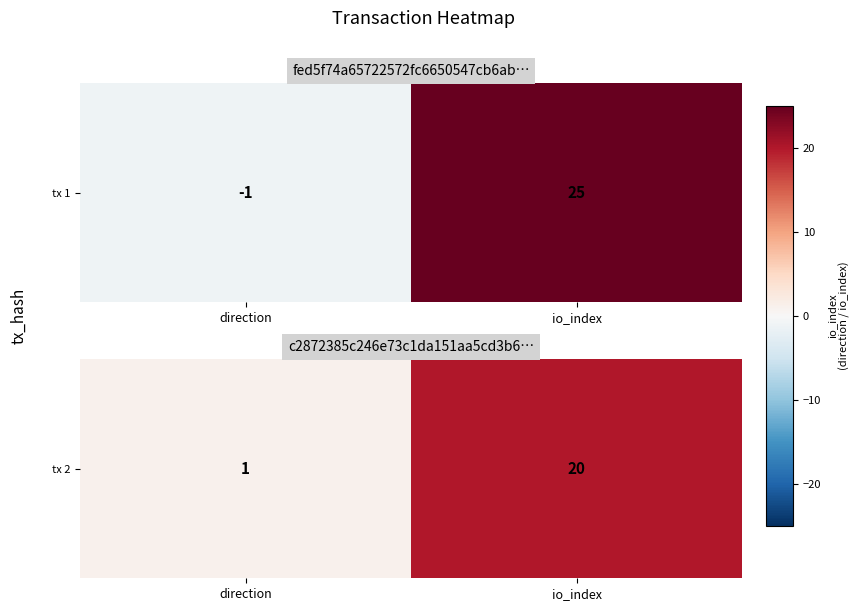

What is the approximate value at direction?

1